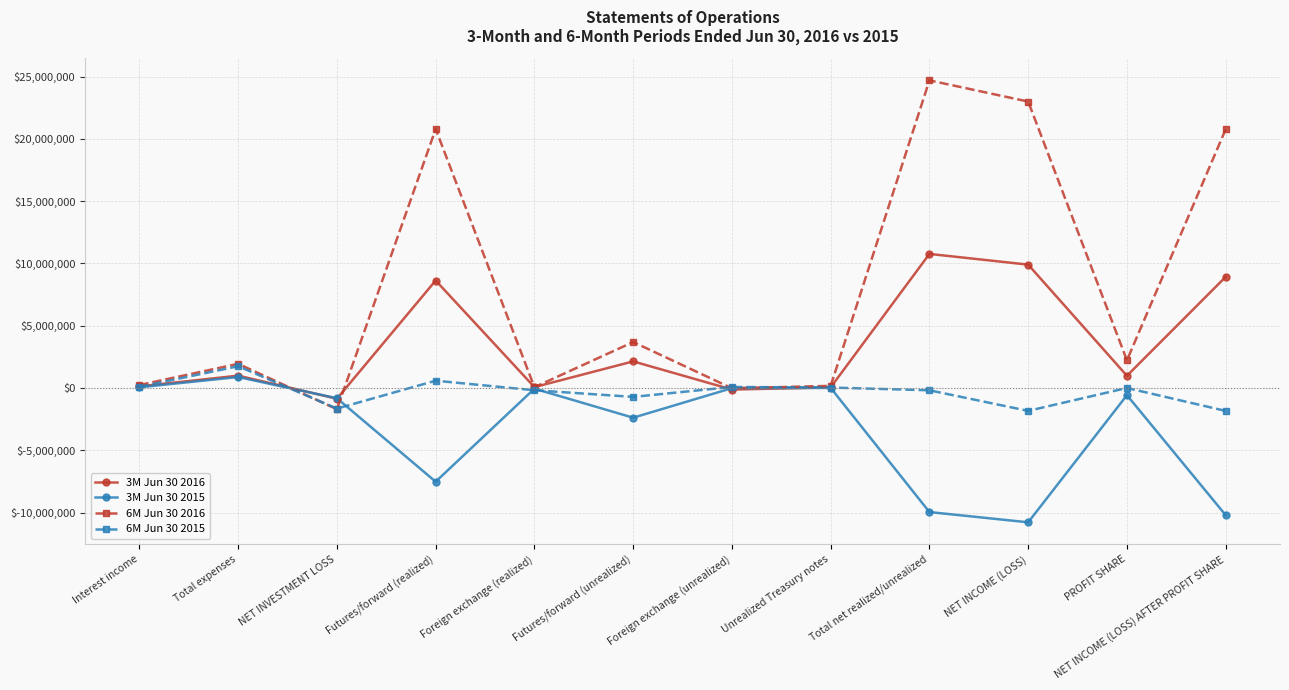

What is the label of the 2nd point from the right?

PROFIT SHARE